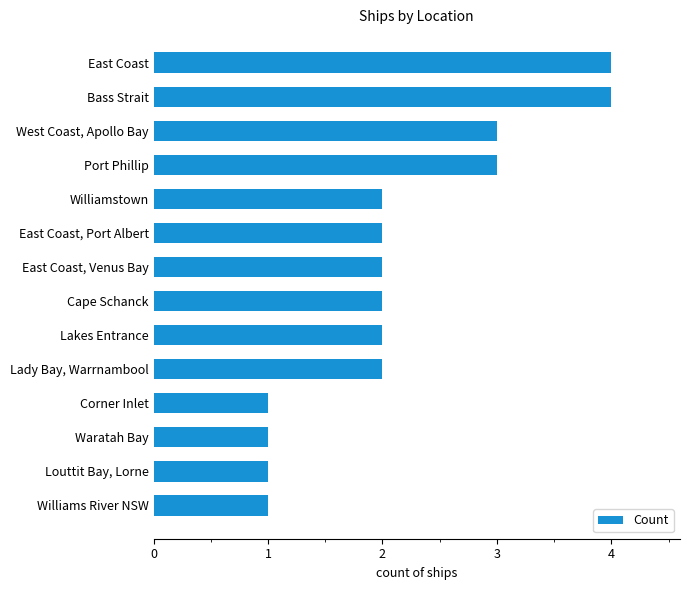

What is the average value?

2